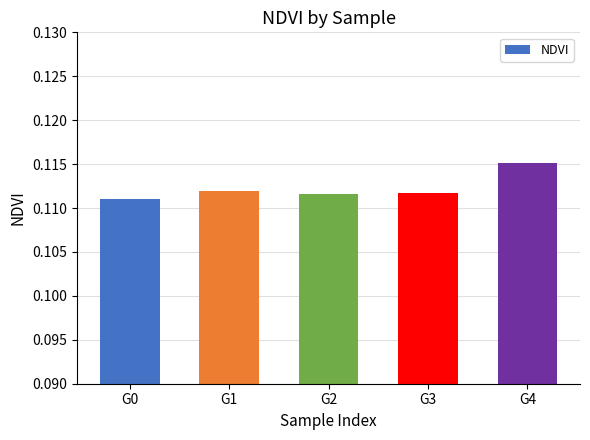

Between G4 and G3, which is larger?

G4